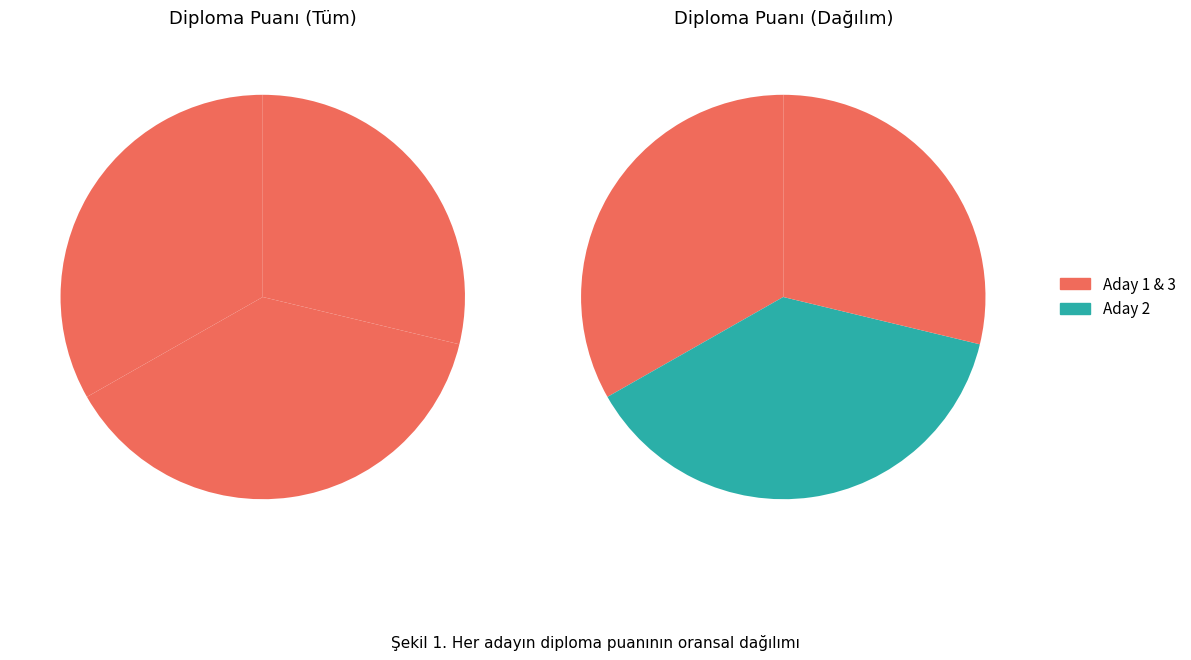

How many segments does this pie chart have?

3